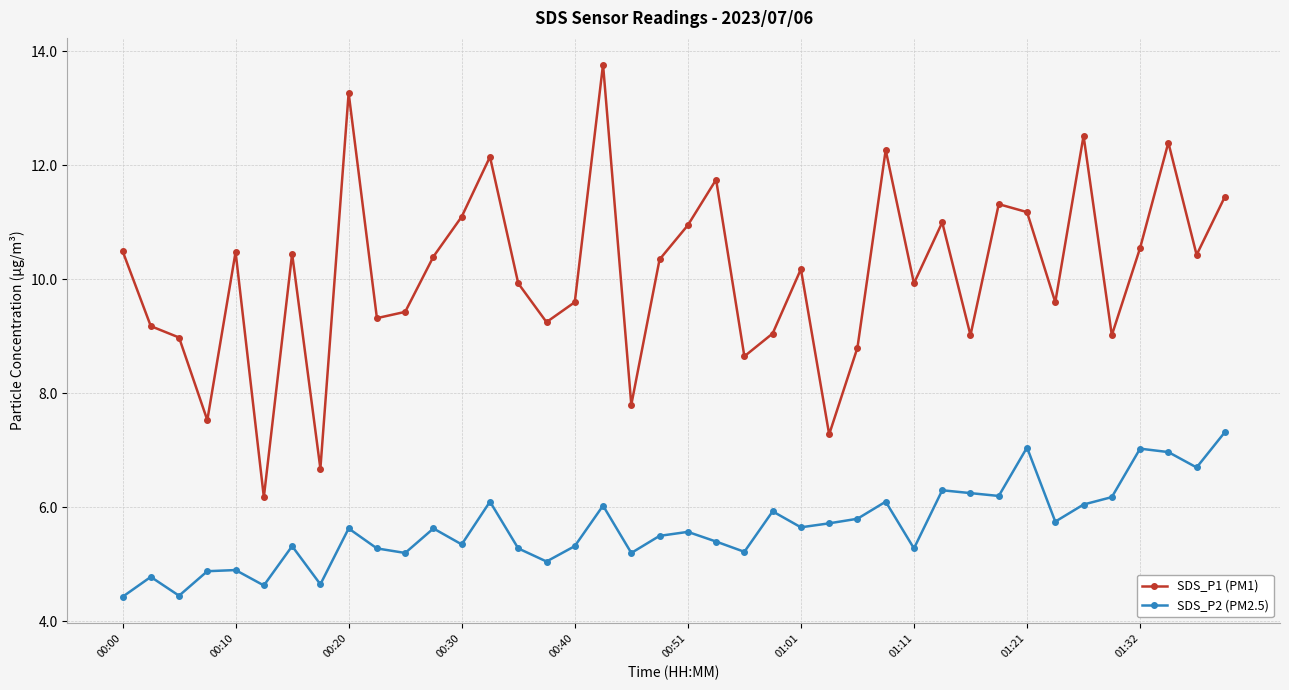

Which series has the largest total across all categories?

SDS_P1 (PM1)